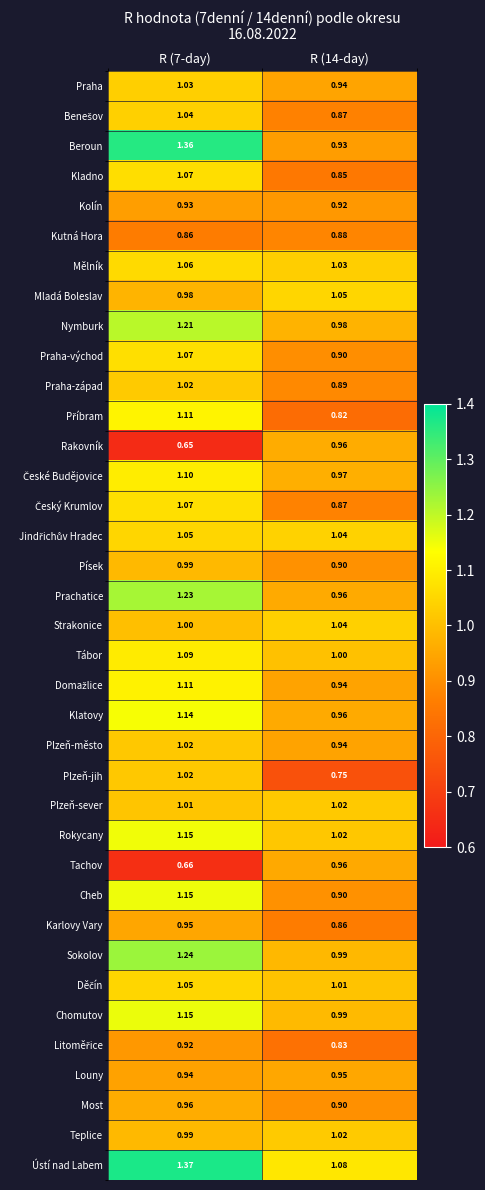

How many series are shown in this chart?

37